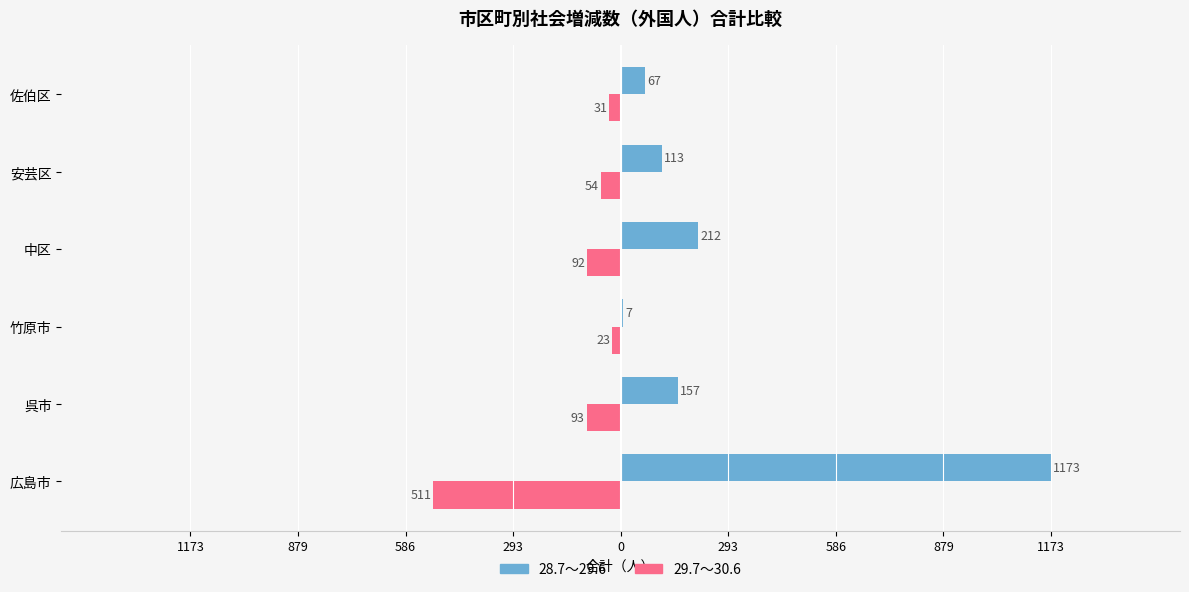

What are all the series names shown in the legend?

28.7～29.6, 29.7～30.6